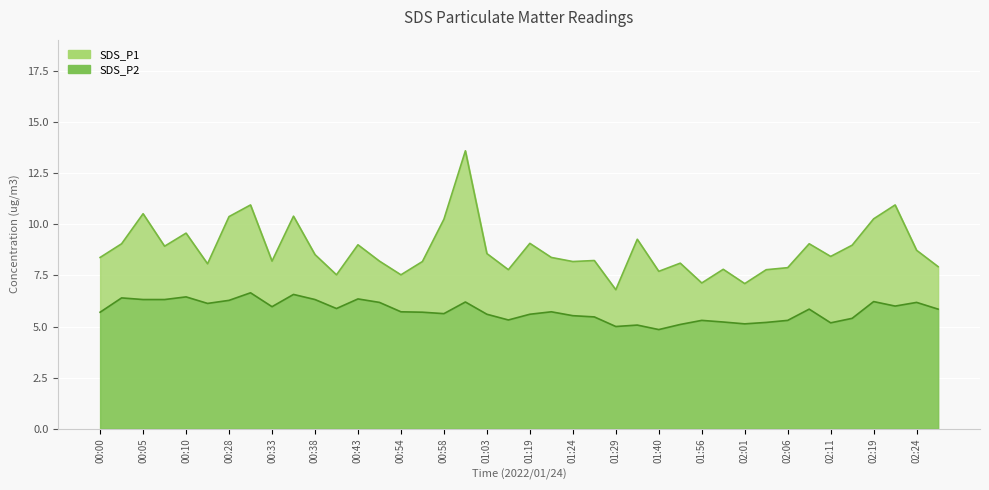

The value of SDS_P1 at 00:28 is 10.4. True or false?

True